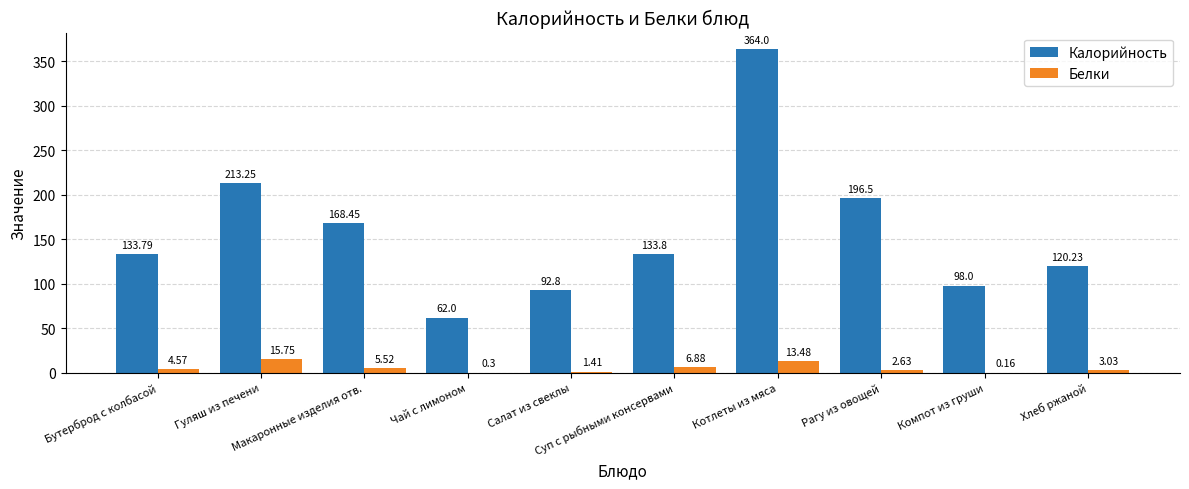

What value does the Белки series have at Суп с рыбными консервами?

6.9